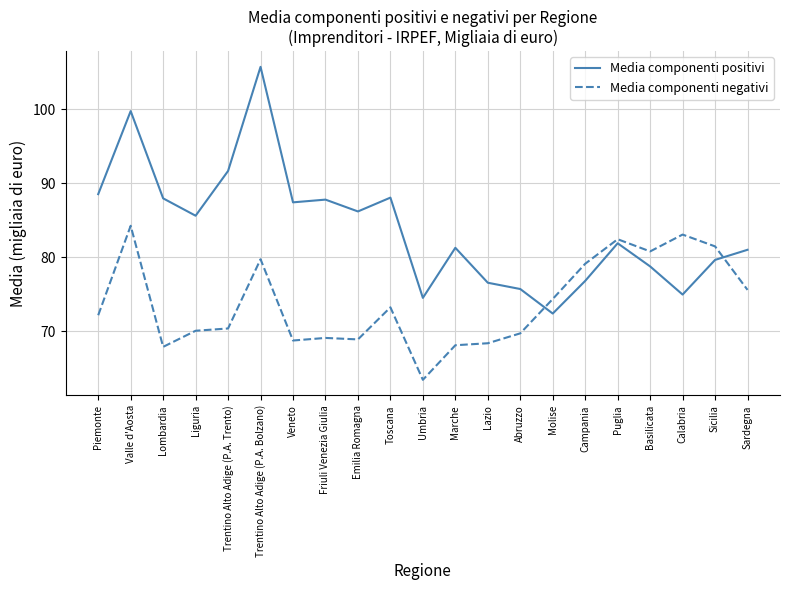

Which series has the widest spread of values?

Media componenti positivi